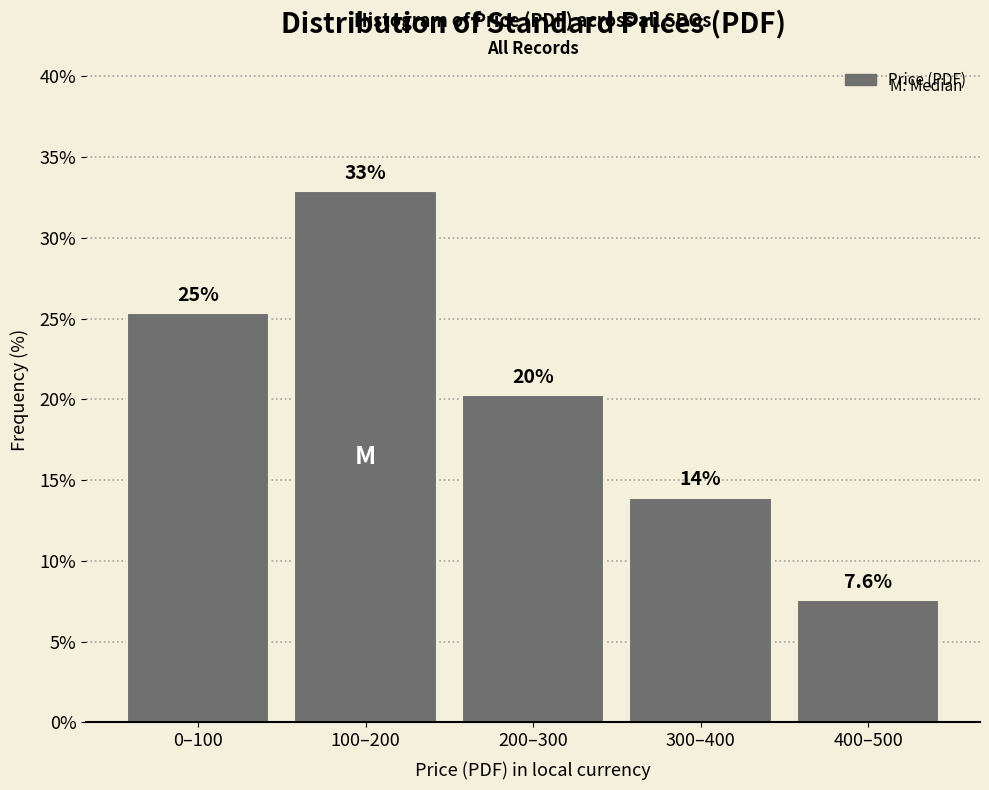

How many bars are there in total?

5